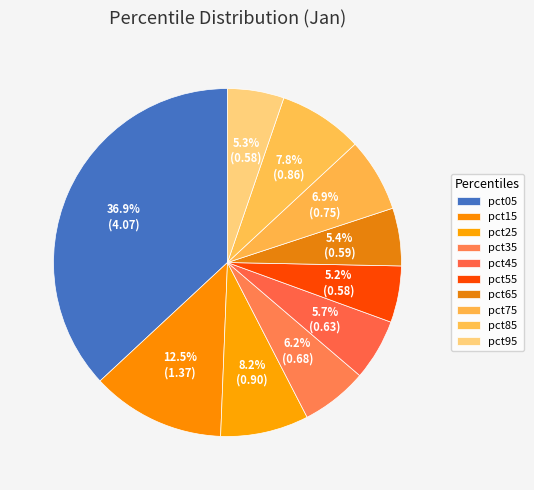

True or false: pct35 accounts for 1% of the total.

False